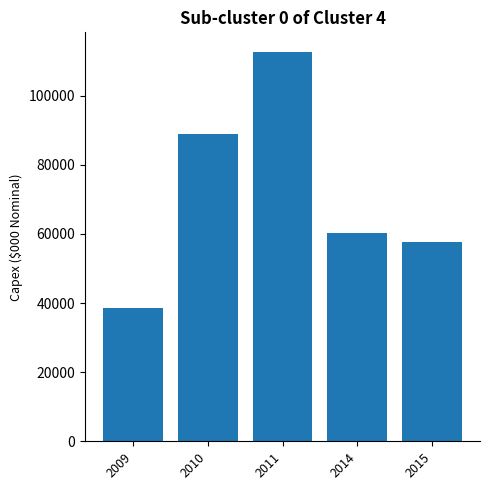

At which label does the data first exceed 60360?

2010